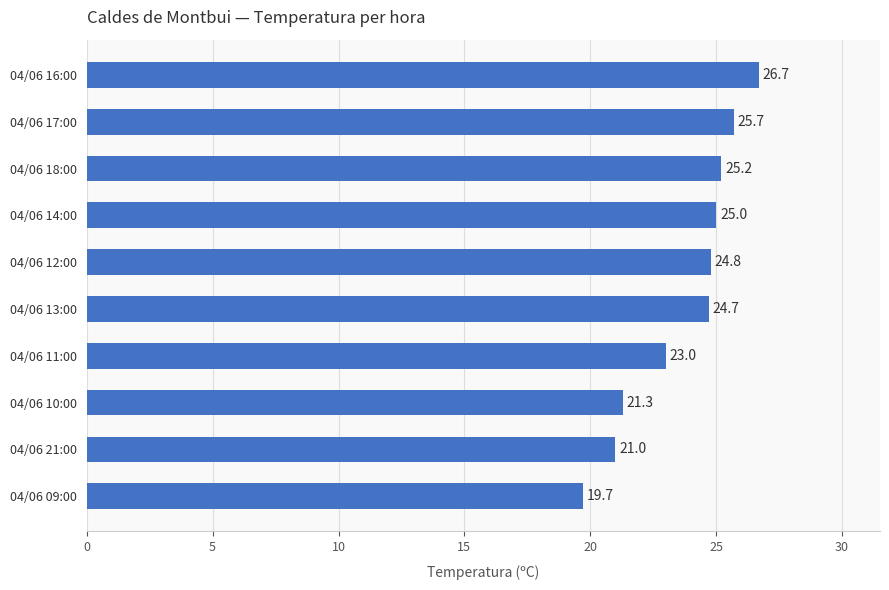

What is the ratio of the value at 04/06 09:00 to the value at 04/06 10:00?

0.9